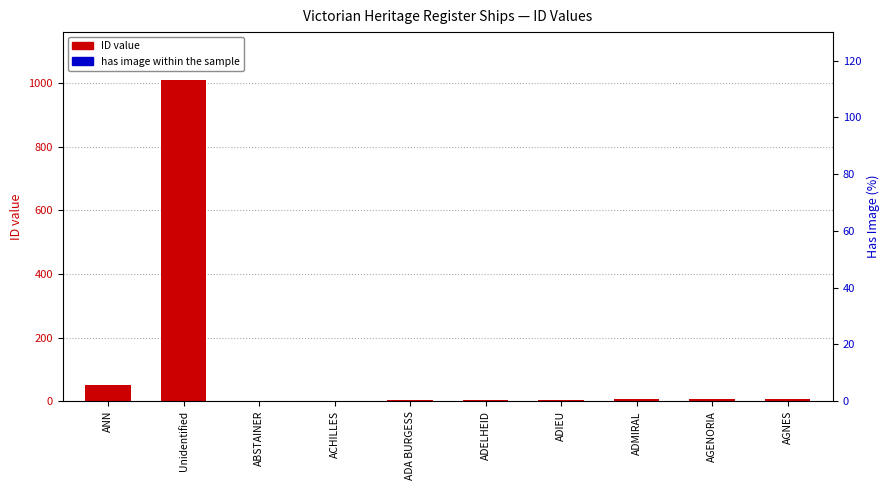

Which category has the lowest value in the ID value series?

ABSTAINER